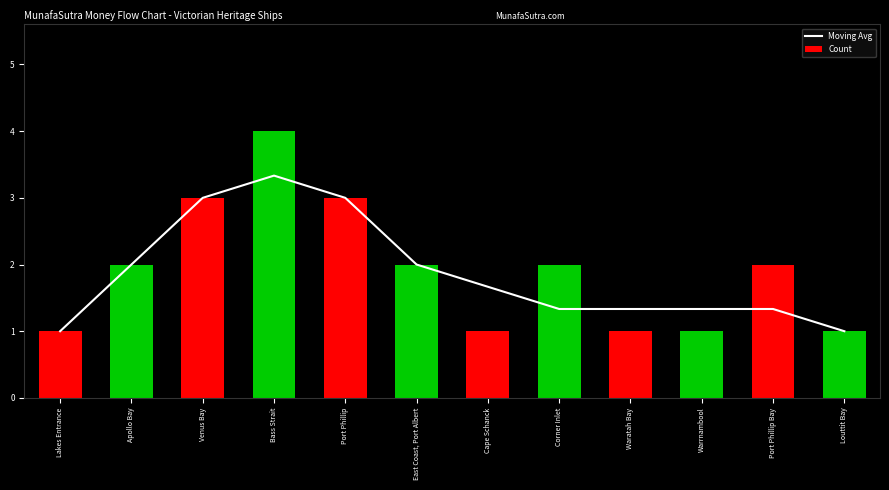

Which category has the lowest value across all series?

Lakes Entrance